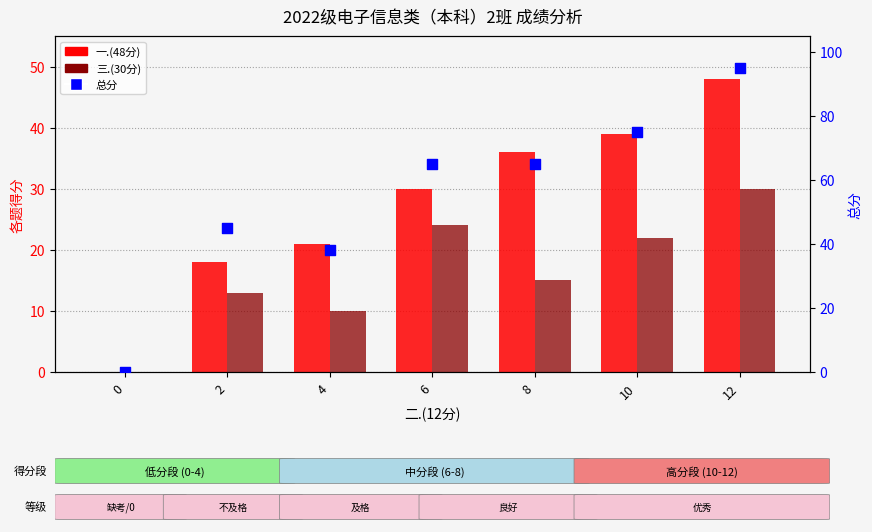

Which series has the largest Y range (max minus min)?

总分